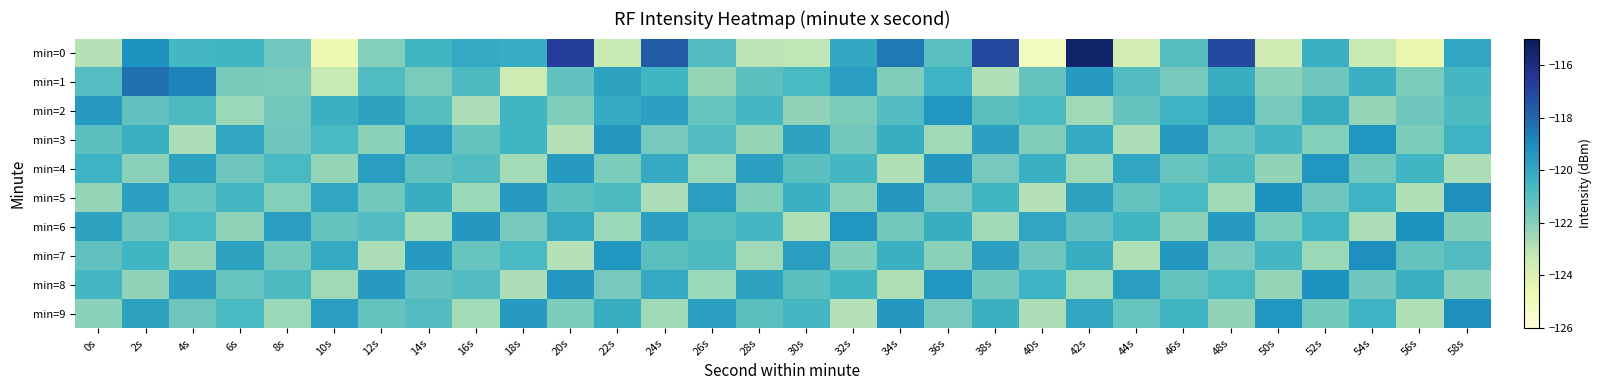

What is the difference between the highest and lowest values at 0s?

3.4